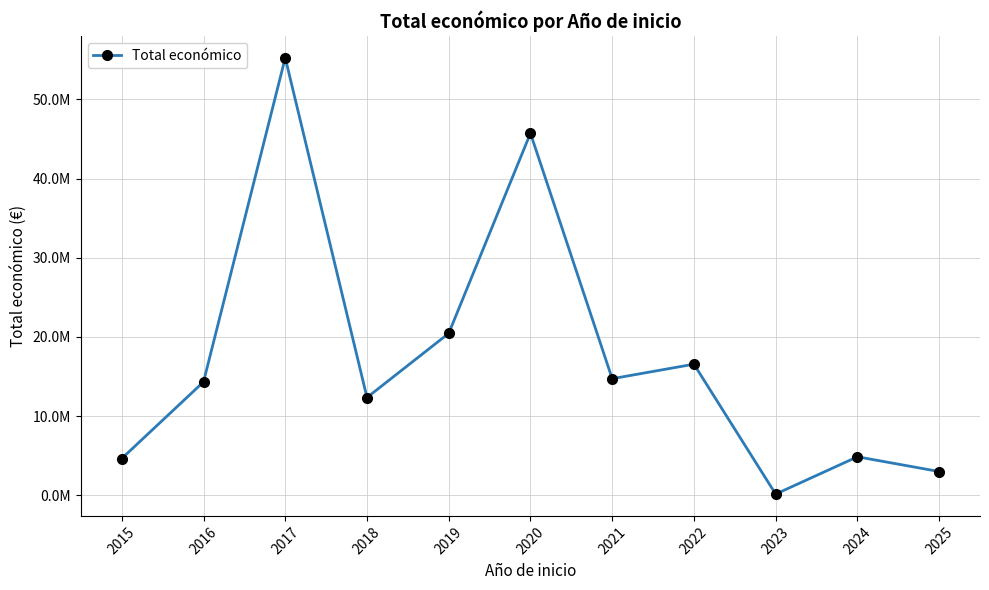

How many interior local peaks (higher than both neighbors) does the data have?

4